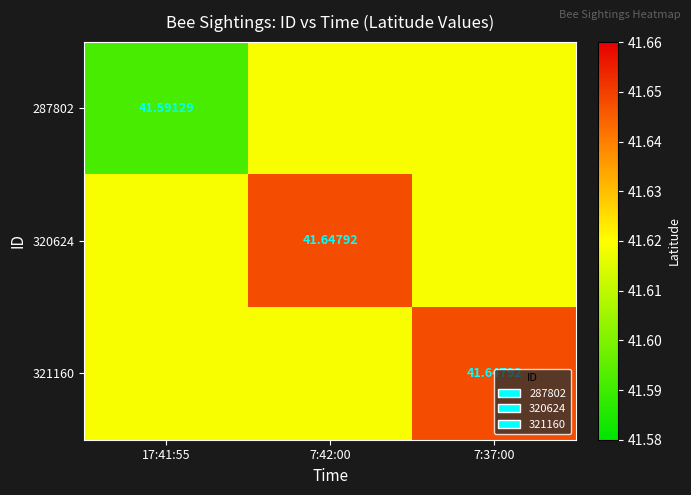

How many data points does each series have?

3